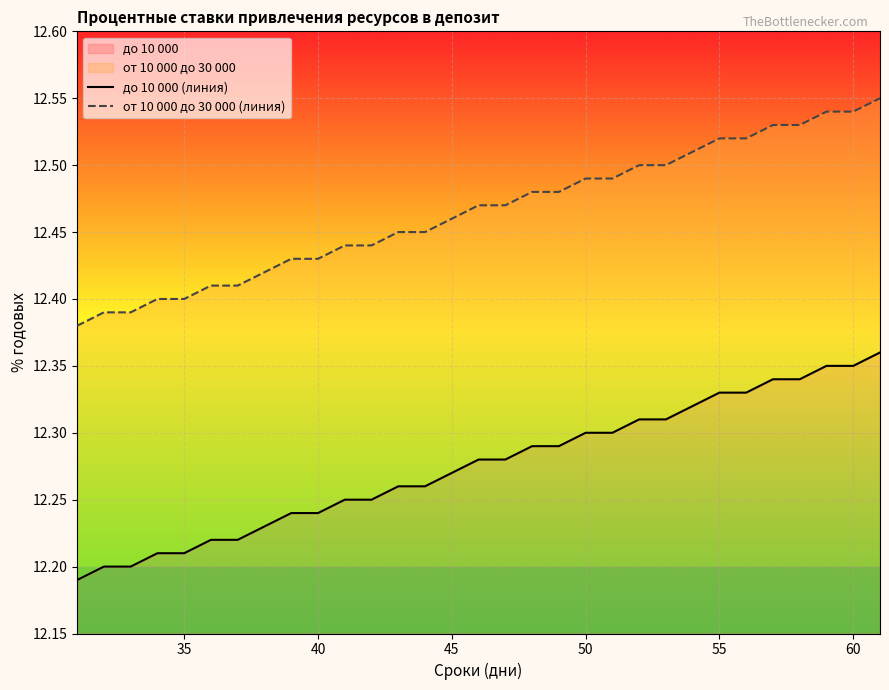

What is the spread (max minus min) of values at 60?

0.2